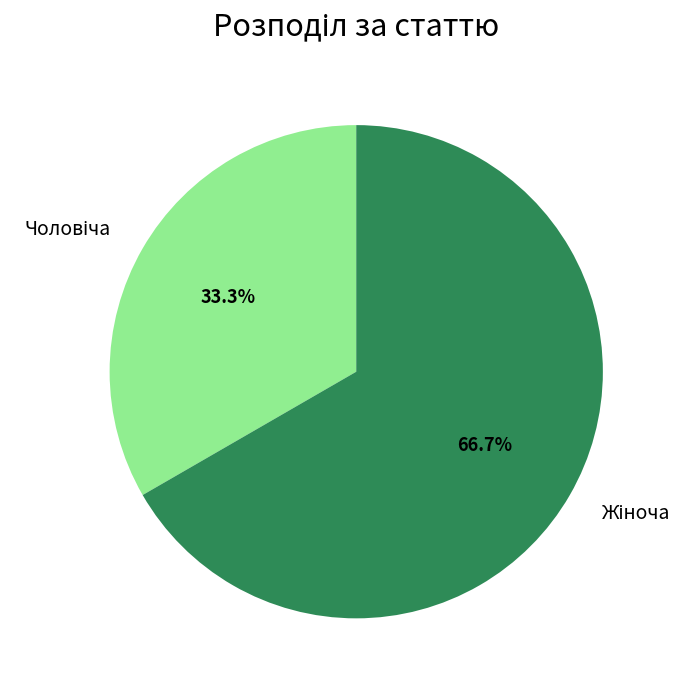

Is there any slice that represents more than half of the pie?

Yes